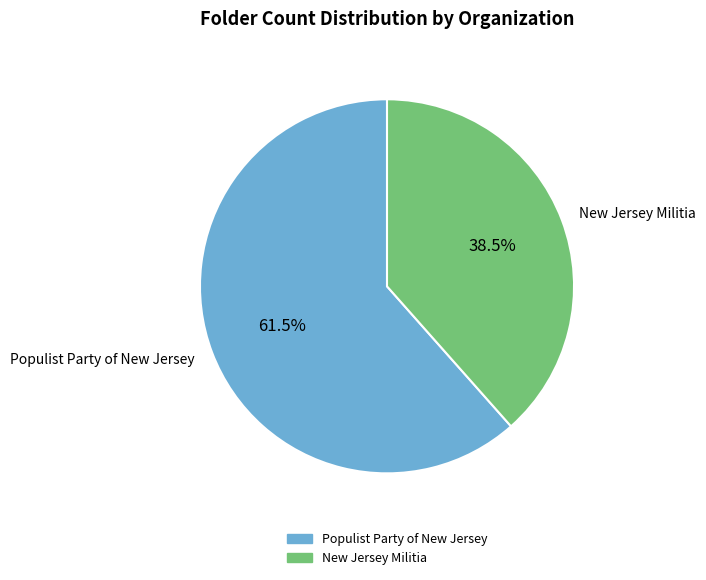

How many slices are in this pie chart?

2